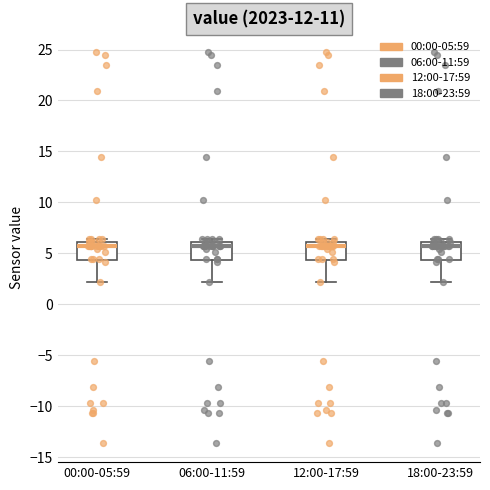

Reading left to right, transcribe this box plot: for each box, give where its median line is, the range the box spans, and where its two whiskers end, as read against the y-axis. The values are not printed on the chart, so give them approximately, as read against the axis.

00:00-05:59: median 6.0 (just below the box's upper edge), box 4.5 to 6.0, whiskers 2.0 to 6.5
06:00-11:59: median 6.0 (just below the box's upper edge), box 4.5 to 6.0, whiskers 2.0 to 6.5
12:00-17:59: median 6.0 (just below the box's upper edge), box 4.5 to 6.0, whiskers 2.0 to 6.5
18:00-23:59: median 6.0 (just below the box's upper edge), box 4.5 to 6.0, whiskers 2.0 to 6.5